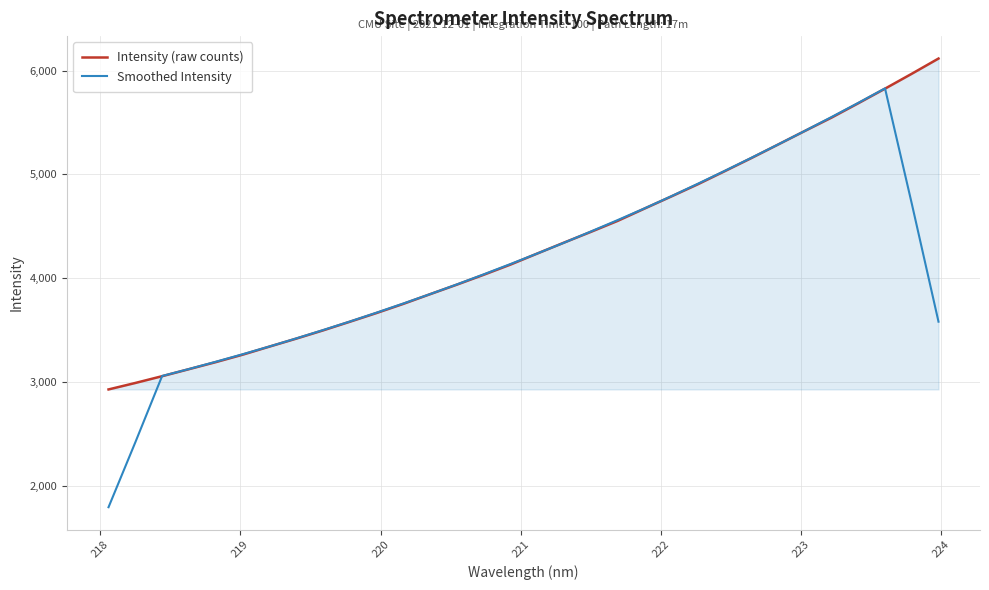

What is the minimum value for Smoothed Intensity?

1796.0